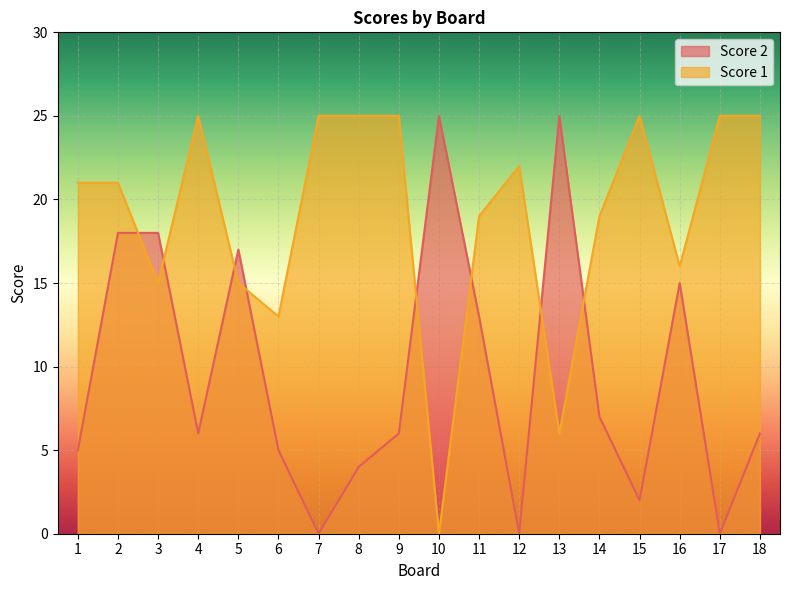

Where do Score 2 and Score 1 first cross each other?

2 and 3